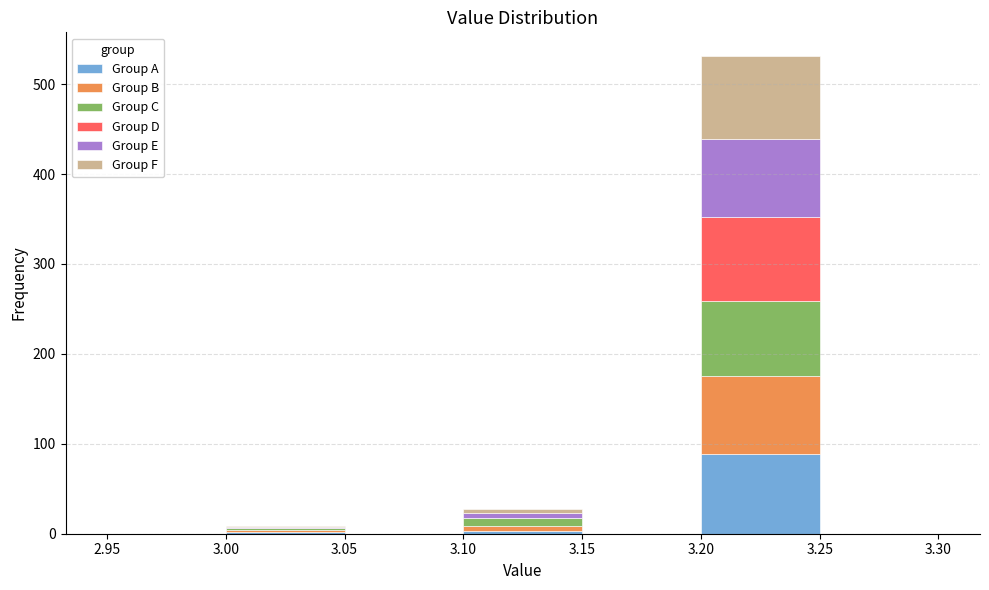

Which range on the x-axis has the tallest stacked bar (by total height)?

3.20 to 3.25